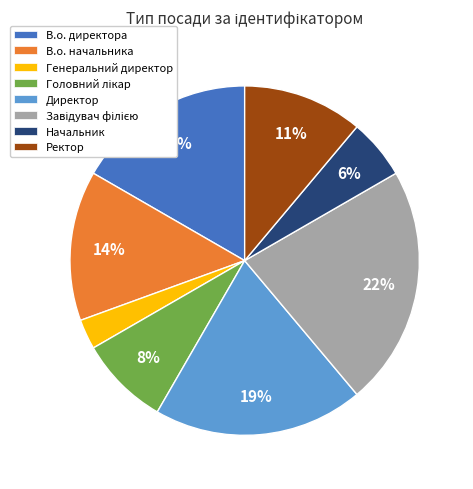

What percentage is the Генеральний директор slice, to the nearest percent?

3%